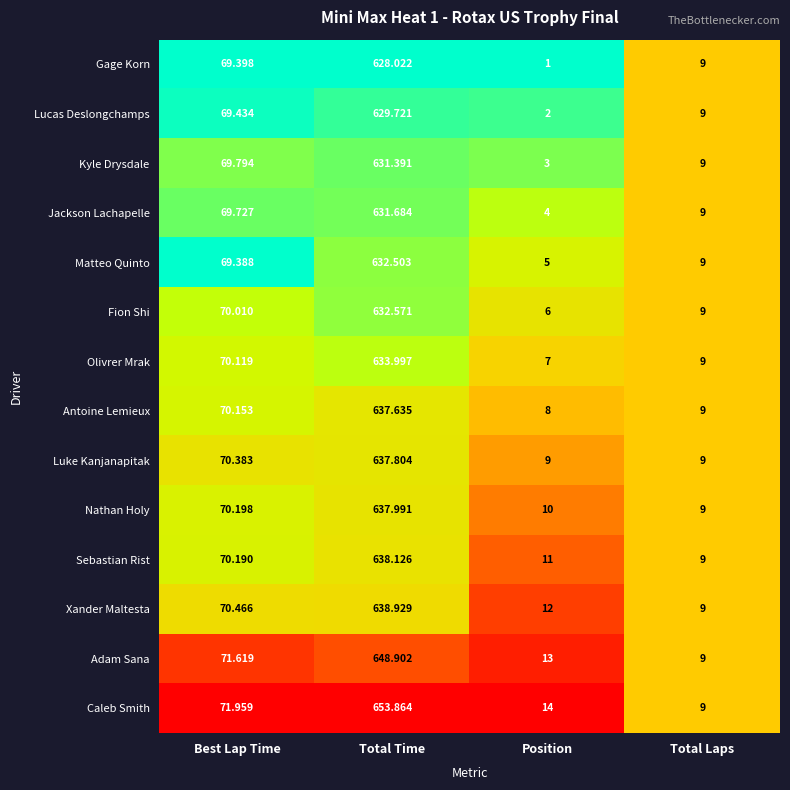

Is the value of Lucas Deslongchamps at Position greater than the value of Gage Korn at Total Laps?

No